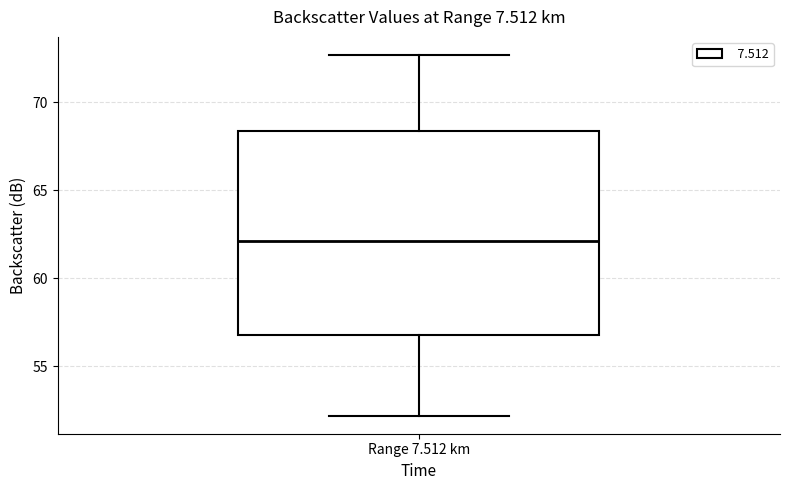

Where does the upper whisker of the box for Range 7.512 km end on the y-axis? The values are not printed on the chart, so give them approximately, as read against the axis.

72.5